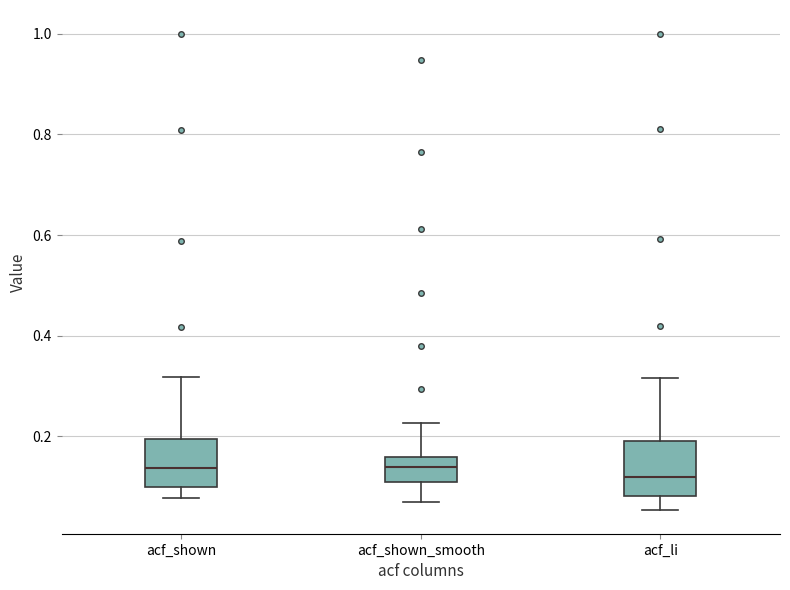

Reading left to right, read every box against the y-axis: the position of its median line, the range the box covers, and the ends of its whiskers. The values are not printed on the chart, so give them approximately, as read against the axis.

acf_shown: median 0.14, box 0.10 to 0.20, whiskers 0.08 to 0.32
acf_shown_smooth: median 0.14, box 0.10 to 0.16, whiskers 0.08 to 0.22
acf_li: median 0.12, box 0.08 to 0.20, whiskers 0.06 to 0.32